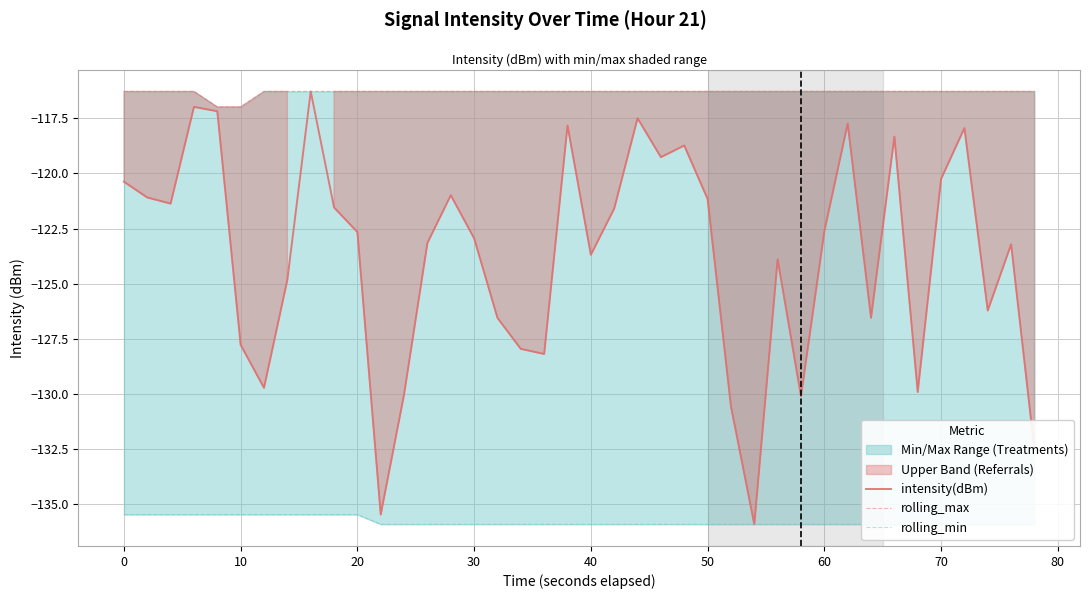

What is the lowest value of the intensity(dBm) series?

-135.9